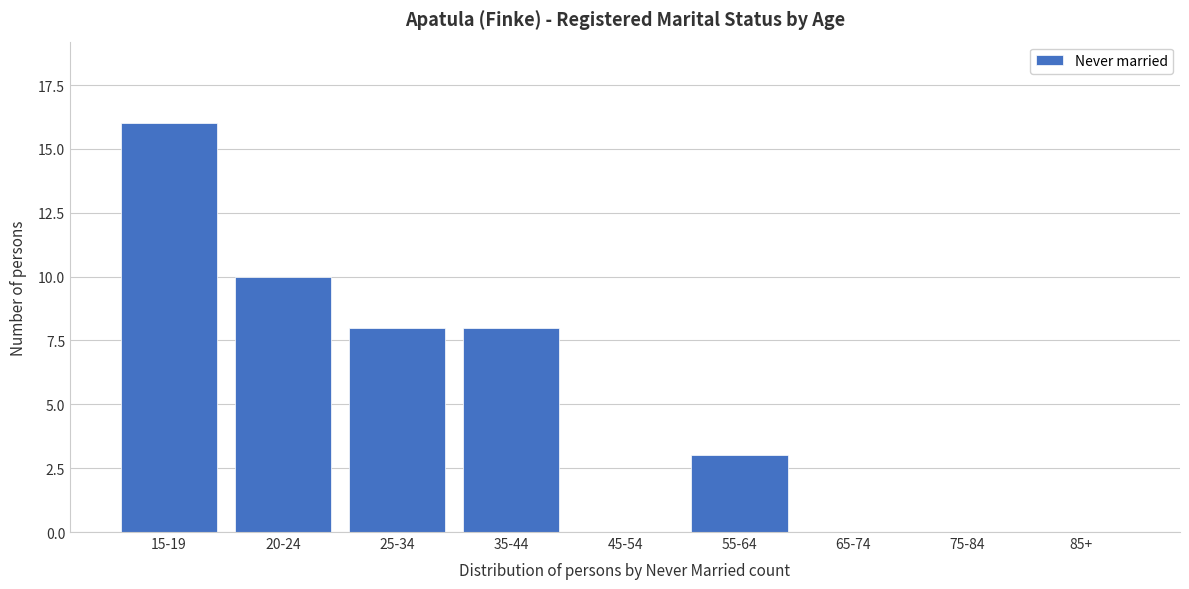

Reading left to right, list all the values displayed in this chart.

15-19=16	20-24=10	25-34=8	35-44=8	45-54=0	55-64=3	65-74=0	75-84=0	85+=0